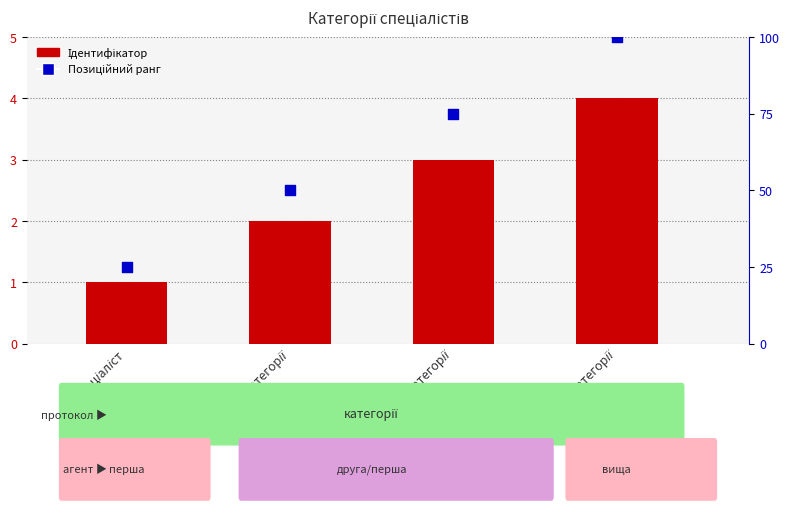

Is the value of Позиційний ранг at Спеціаліст другої категорії greater than the value of Ідентифікатор at Спеціаліст другої категорії?

Yes